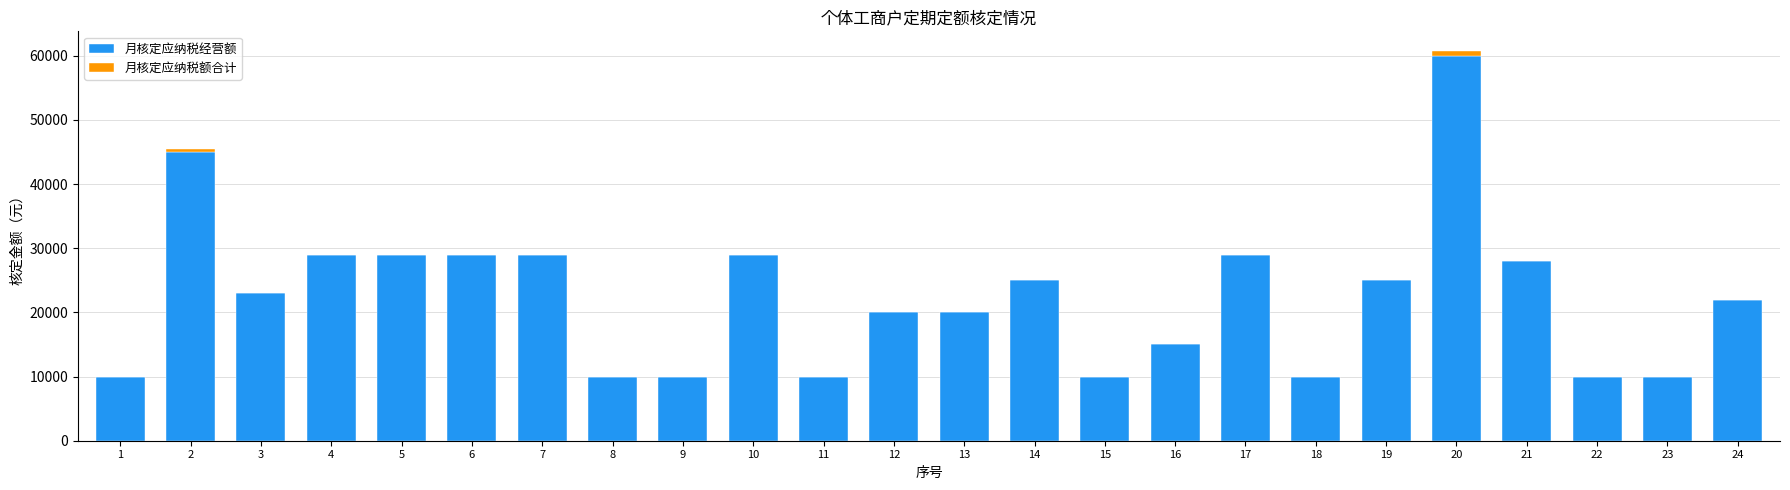

The value of 月核定应纳税经营额 at 11 is 10000. True or false?

True